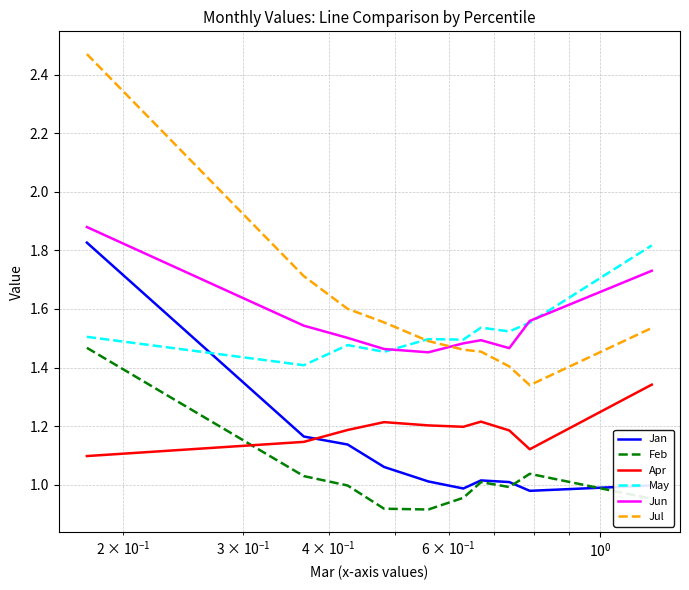

True or false: Jul and Jun cross at least once.

True